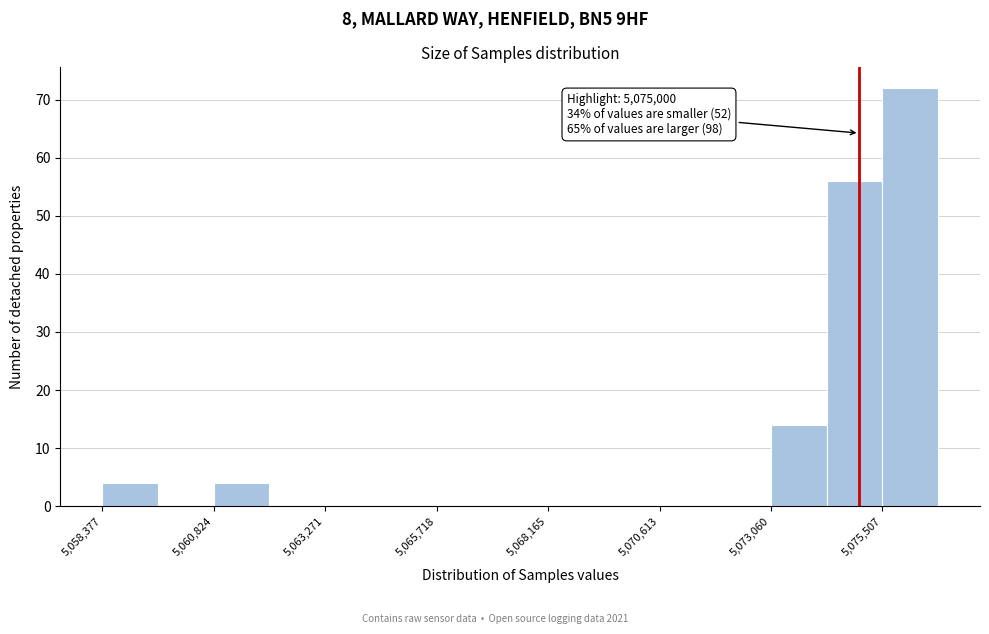

Read against the x-axis, roughly where is the centre of the tallest bar?

5076000